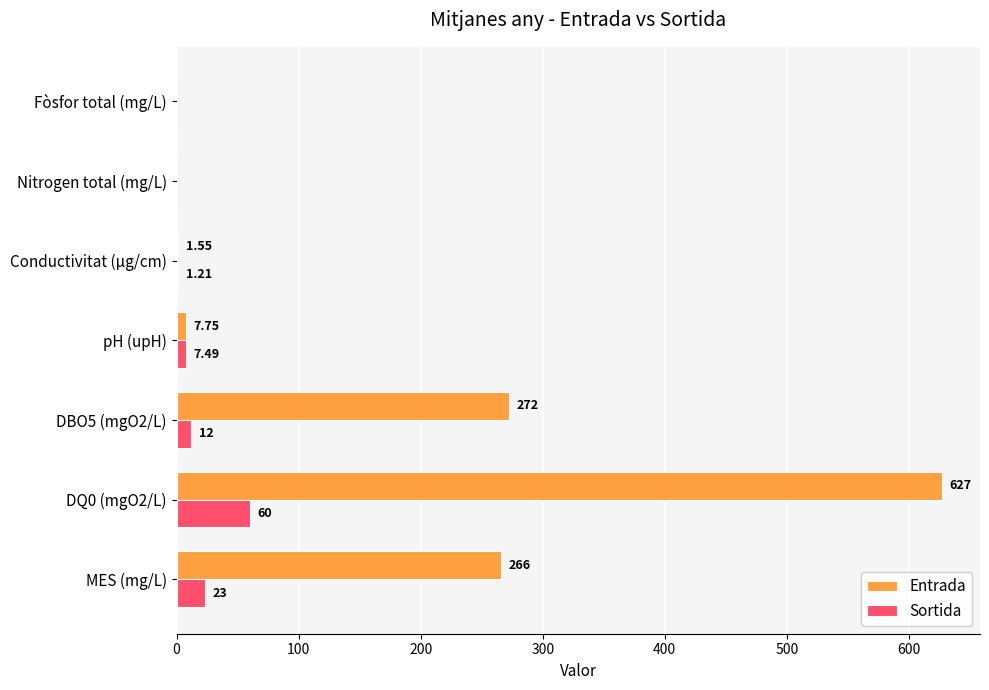

How many data points does each series have?

7